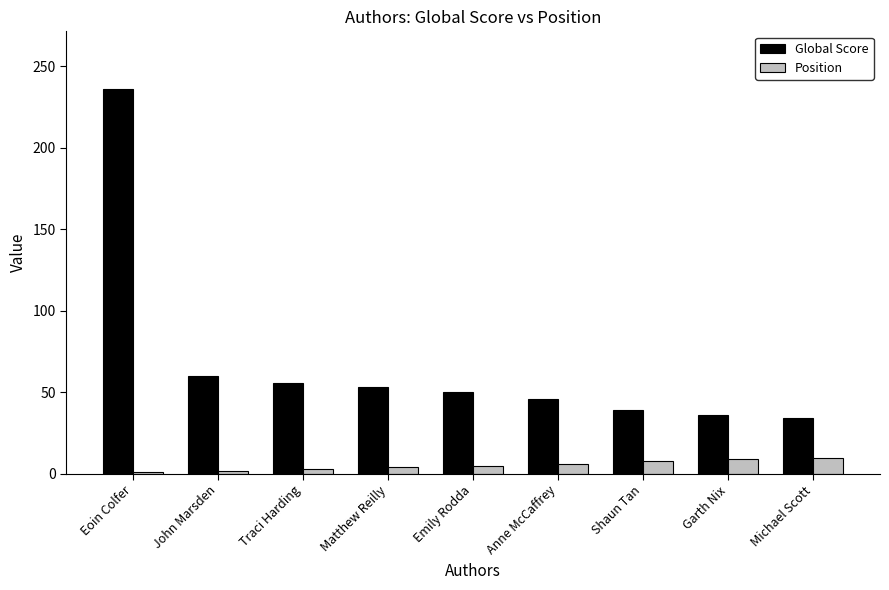

At how many categories does at least one series exceed 6?

9